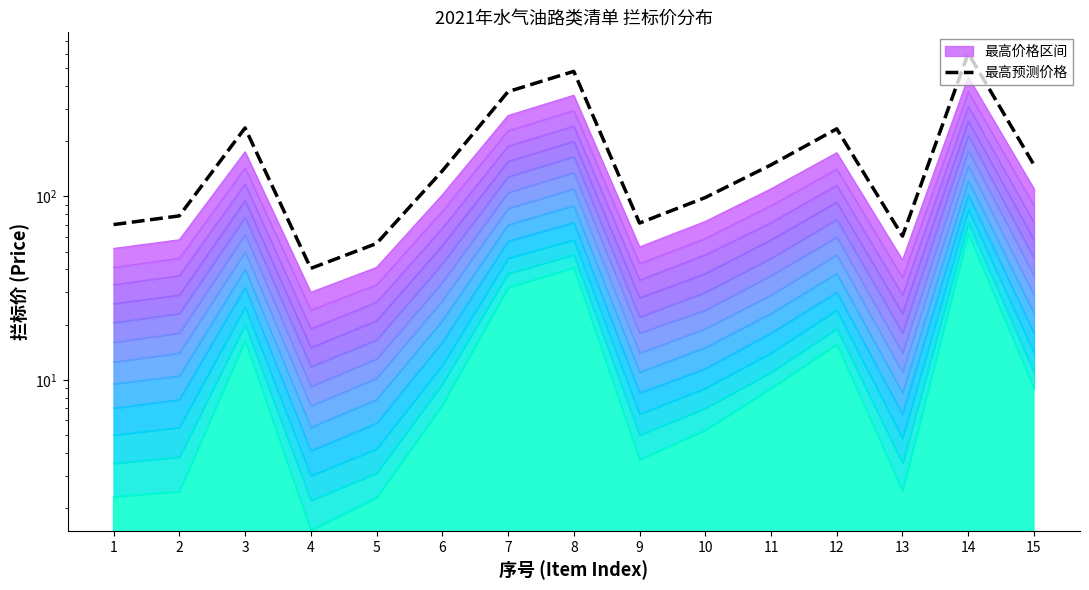

What is the maximum value shown in the chart?

603.5